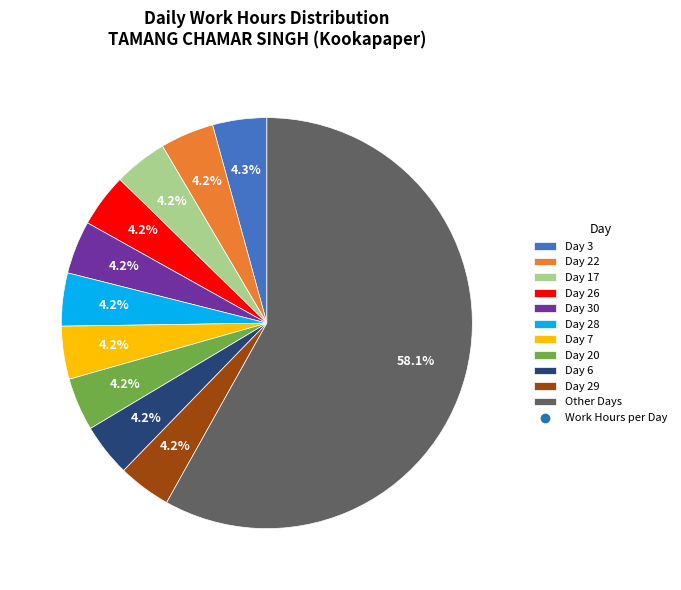

Does any single category account for the majority?

Yes